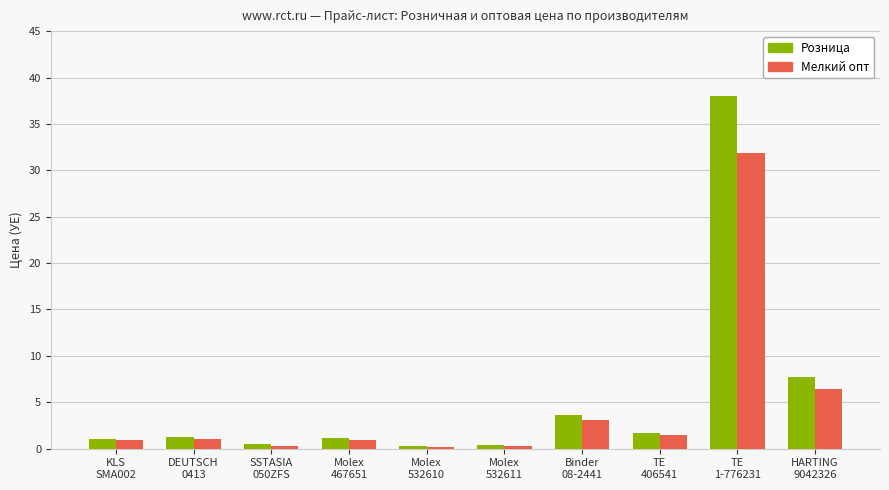

What is the average value of the Розница series?

5.6